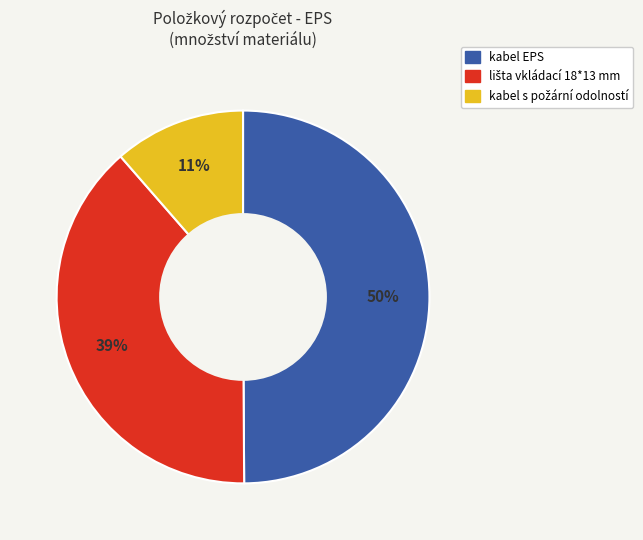

To the nearest percent, what is the average slice percentage?

33%